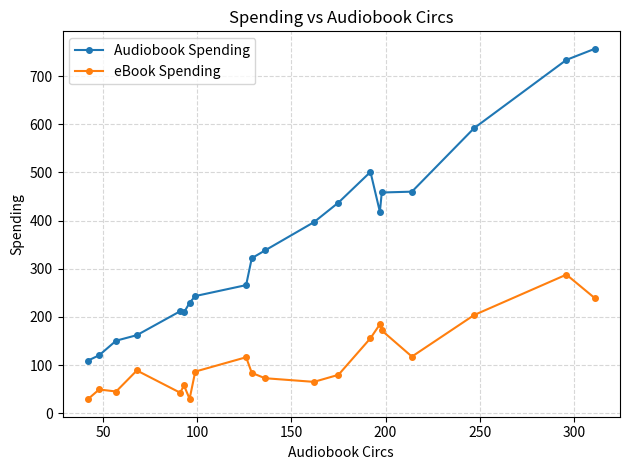

Which series has the widest spread of values?

Audiobook Spending